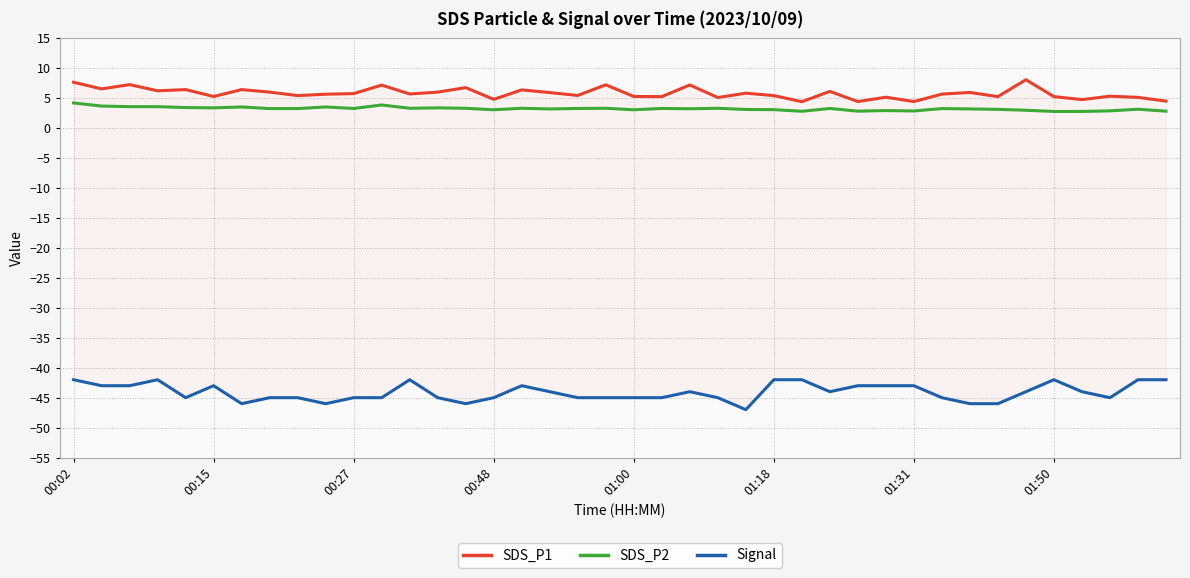

The value of Signal at 39 is -42.0. True or false?

True